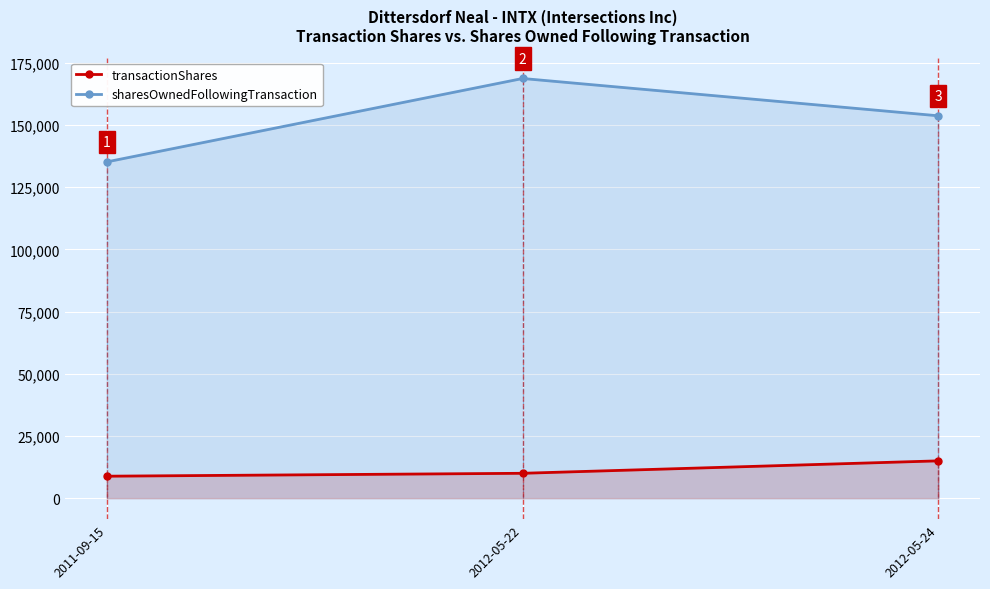

Which series has the widest spread of values?

sharesOwnedFollowingTransaction